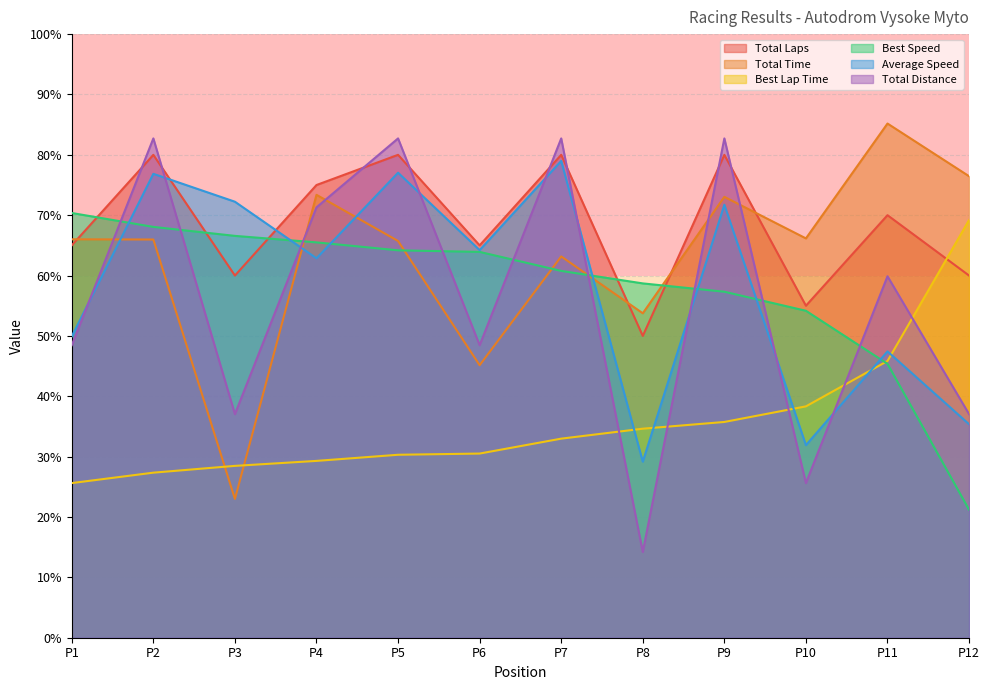

Which series has the widest spread of values?

Total Distance